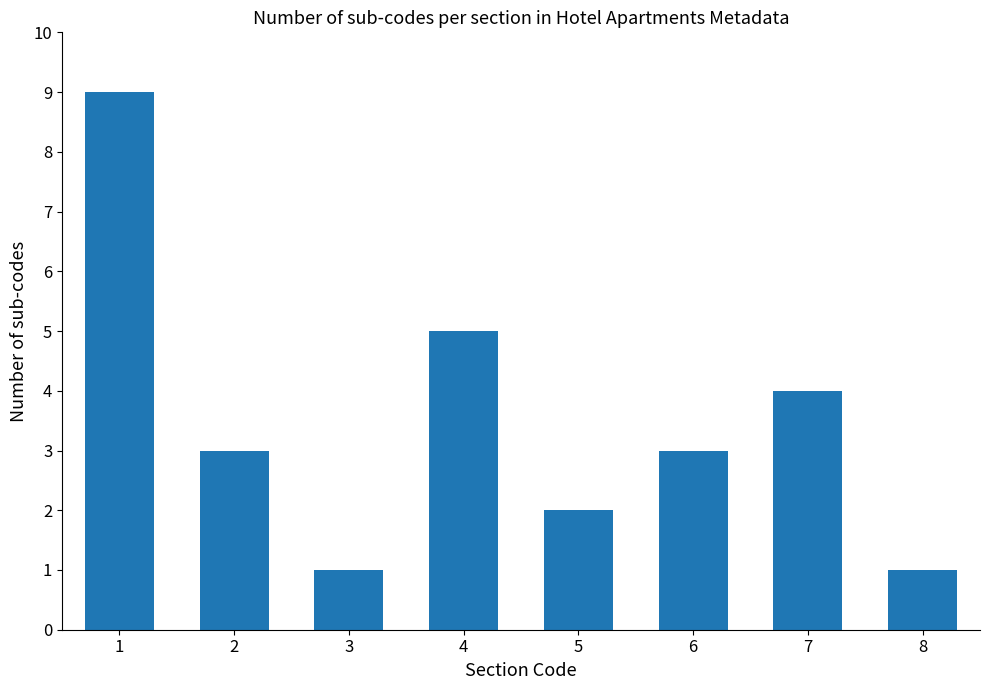

Is it true that the value at 4 is 9?

False